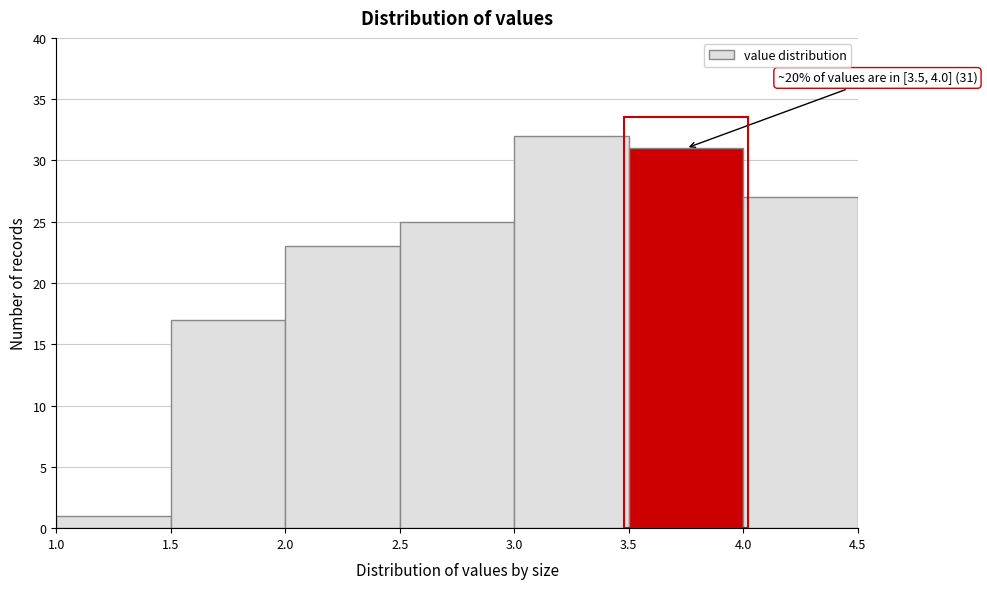

Which range on the x-axis has the tallest bar?

3.0 to 3.5